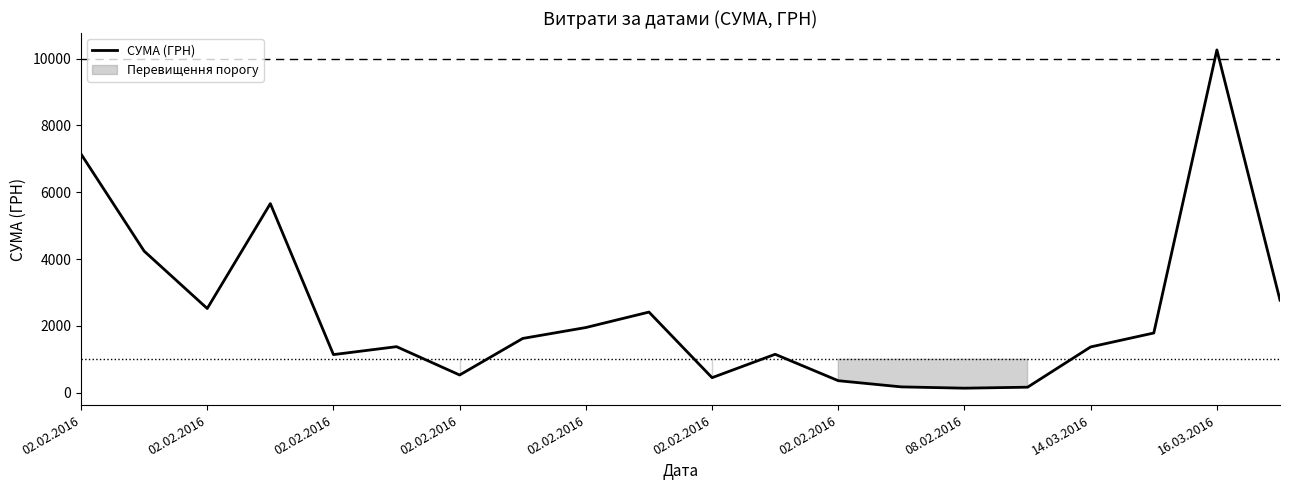

How many data points does each series have?

20